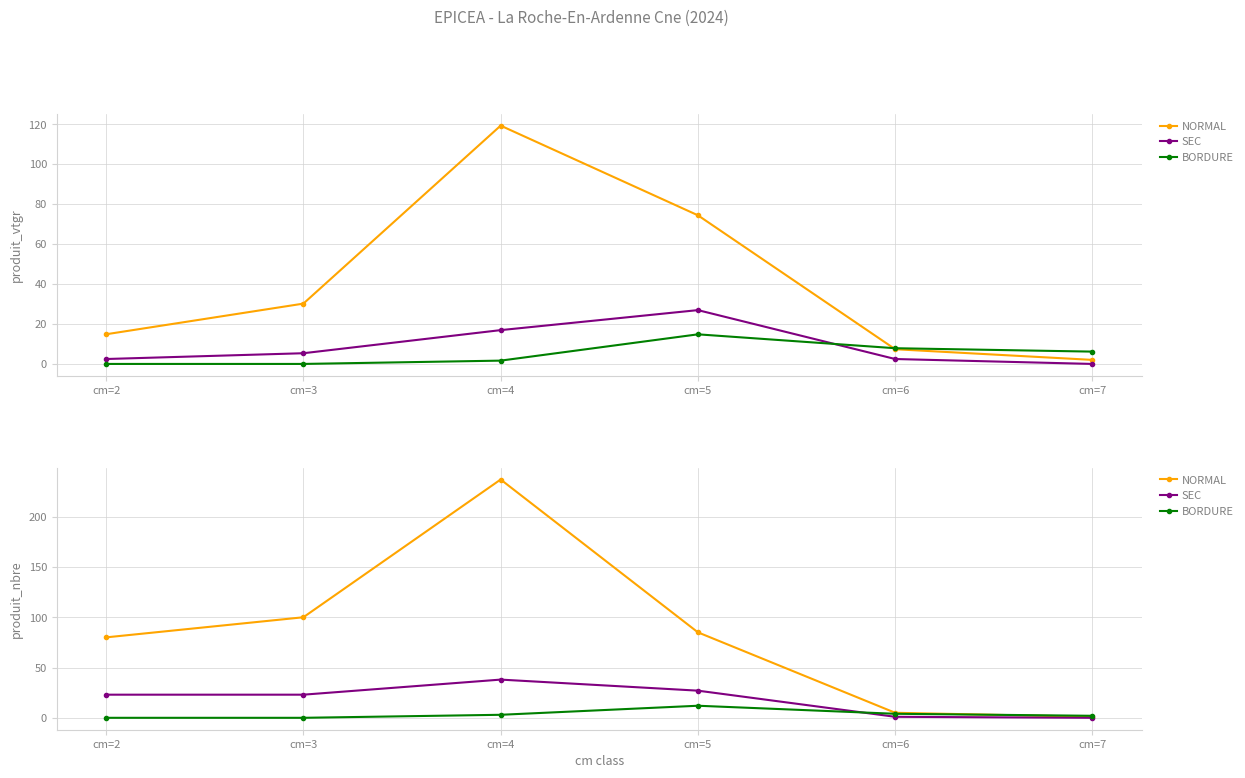

Is the value of NORMAL at cm=7 greater than the value of SEC at cm=5?

No